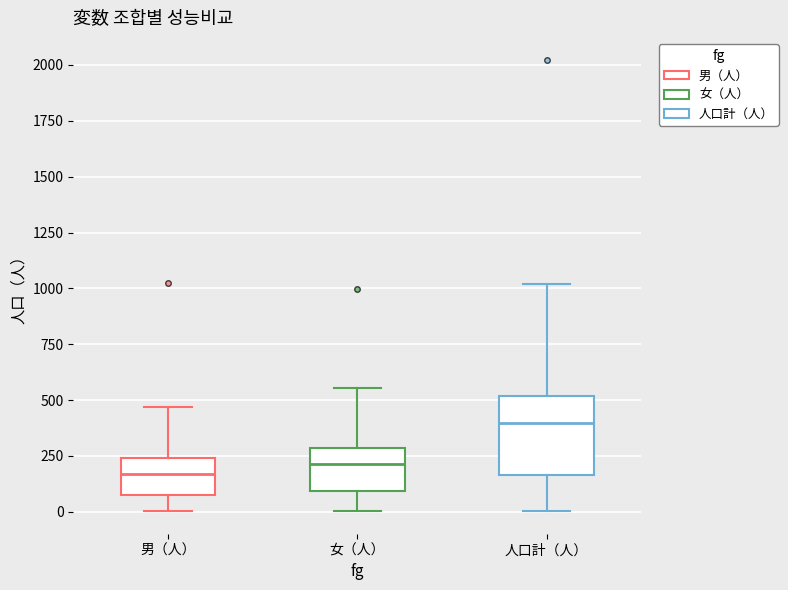

Which box's median line is the highest?

人口計（人）